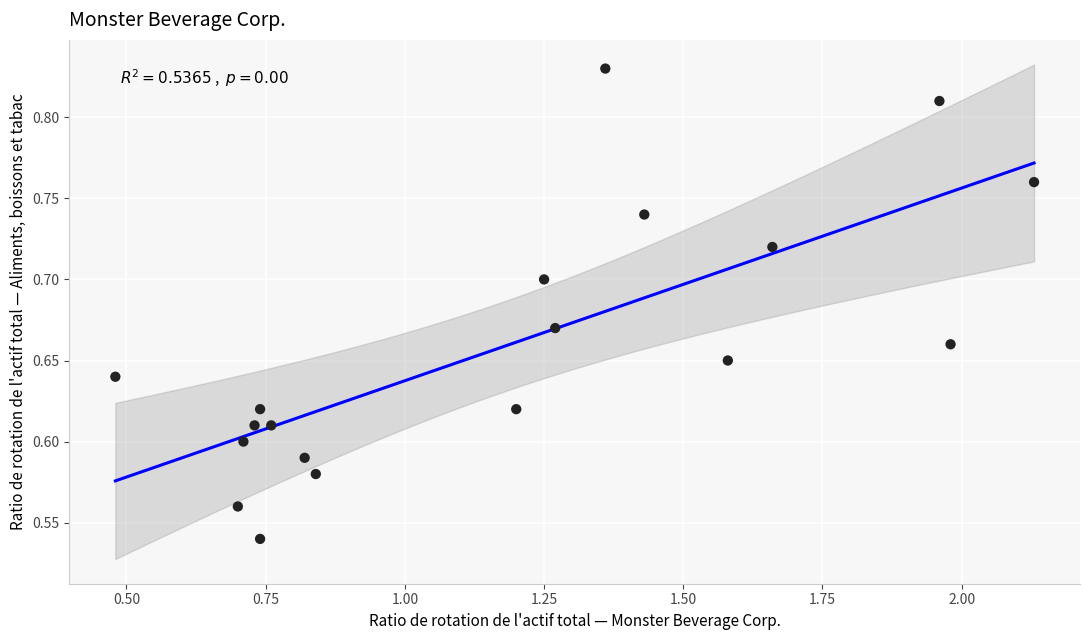

What is the range of Y values (max minus min)?

0.3